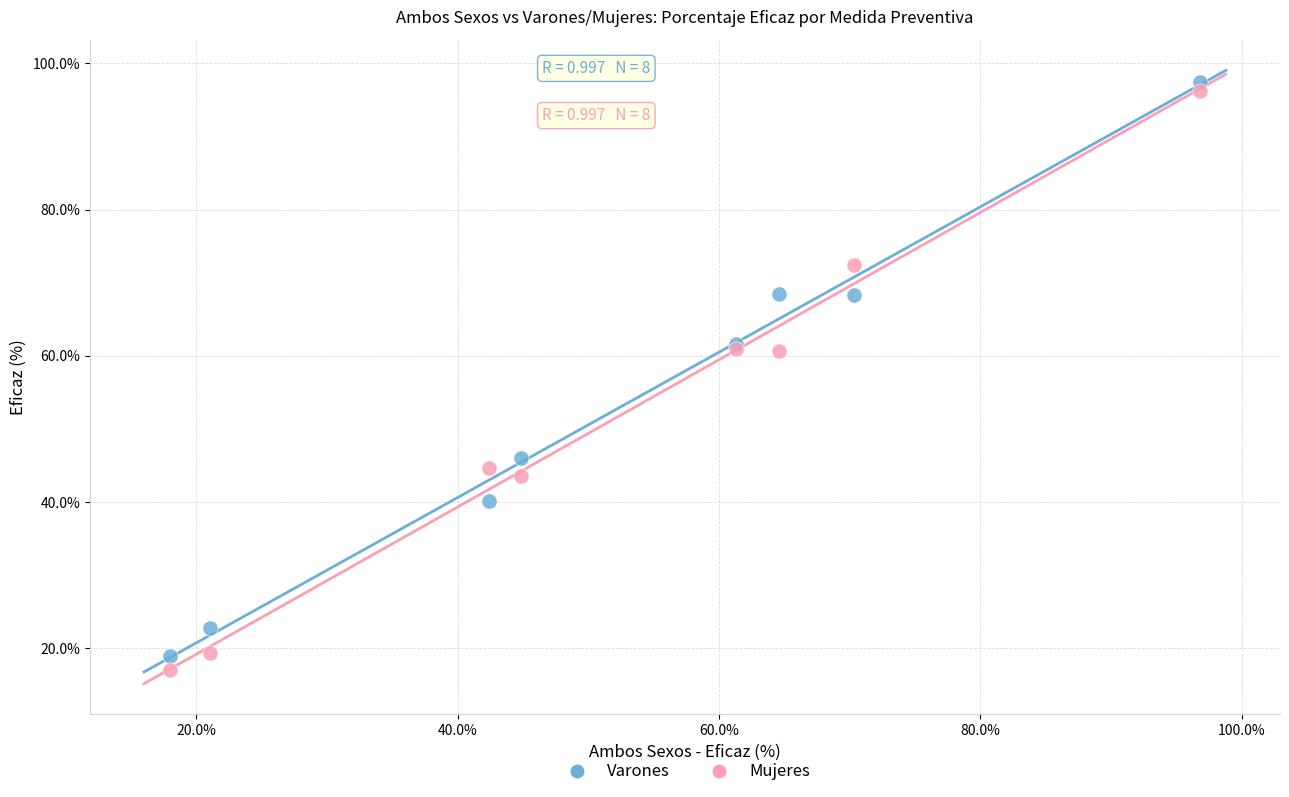

Which series contains the highest Y value?

Varones